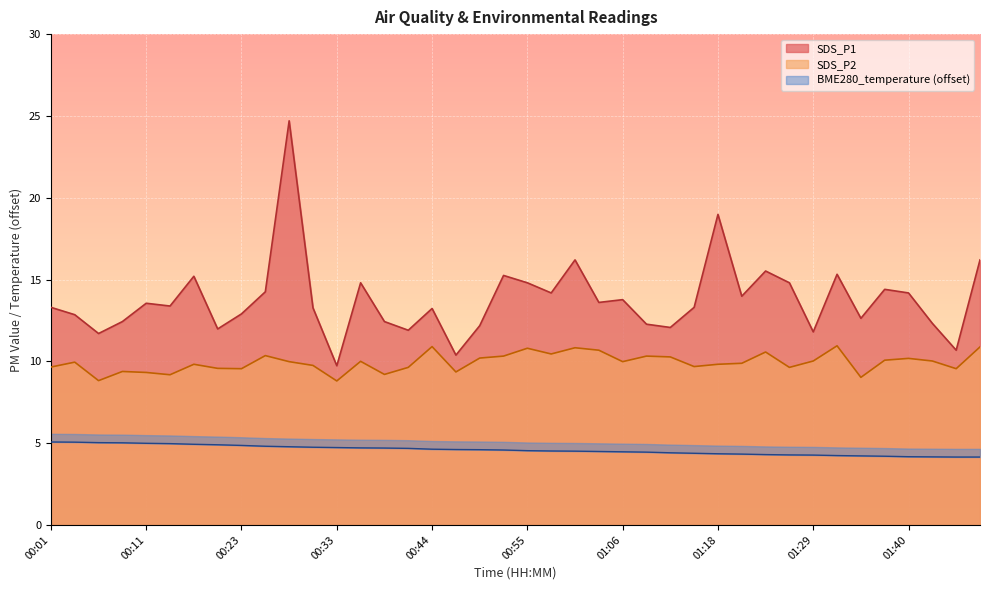

True or false: SDS_P2 and SDS_P1 cross at least once.

False